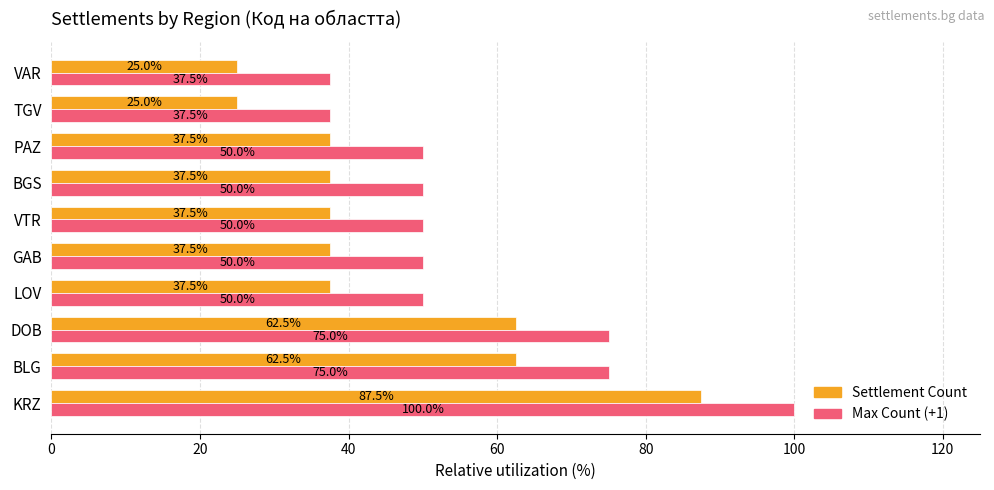

Which series has the largest total across all categories?

Max Count (+1)